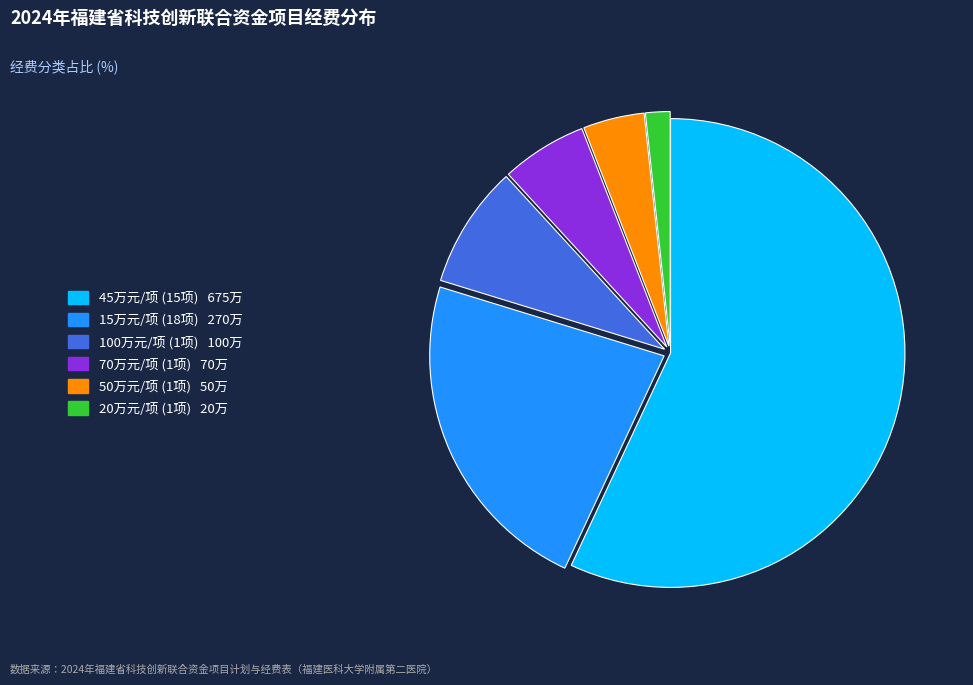

Is there a majority slice in this chart?

Yes